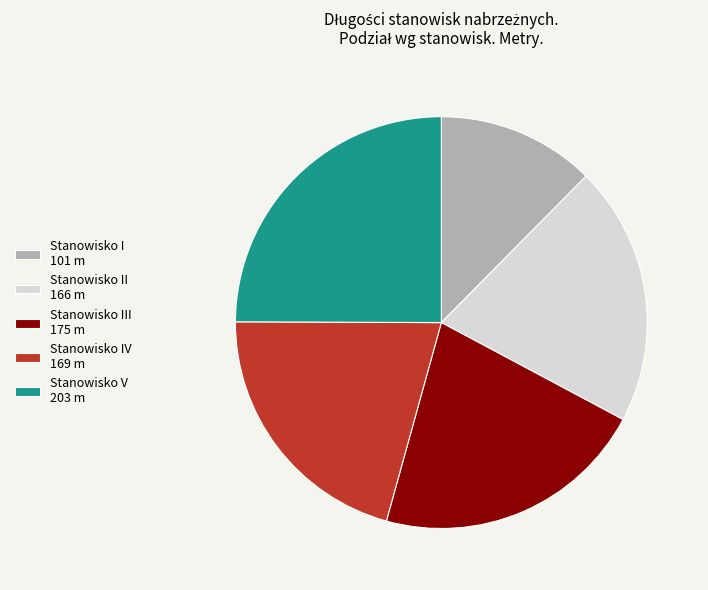

Is the sum of Stanowisko I 101 m and Stanowisko III 175 m greater than half?

No